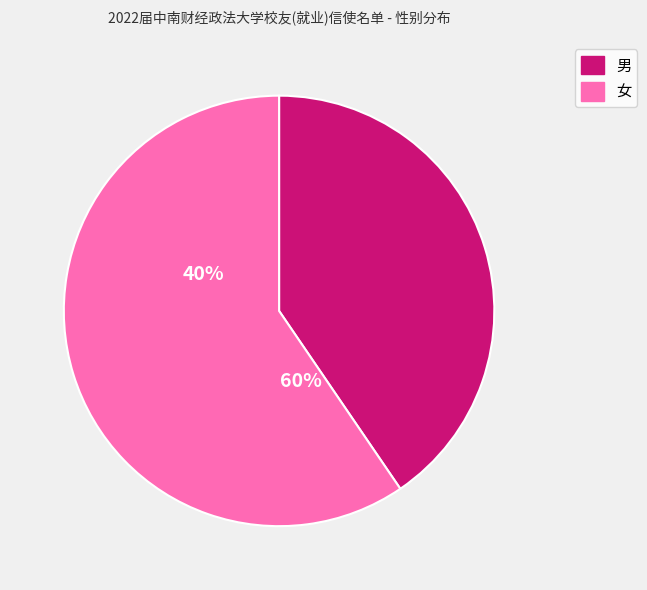

Count the number of slices in the pie.

2